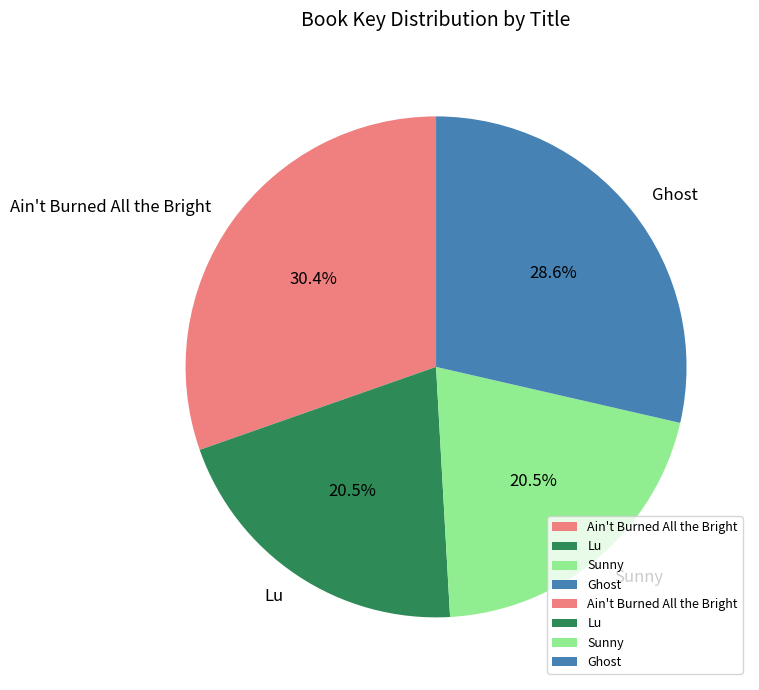

To the nearest percent, what portion does Ain't Burned All the Bright represent?

30%